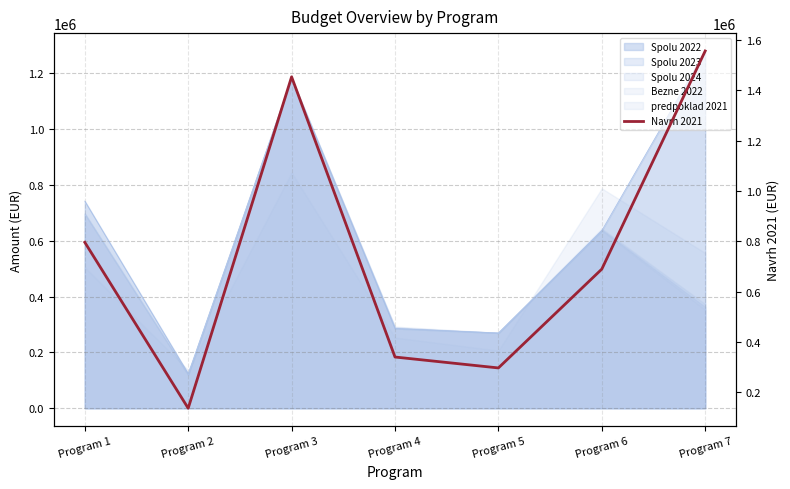

What is the maximum value shown in the chart?

1556672